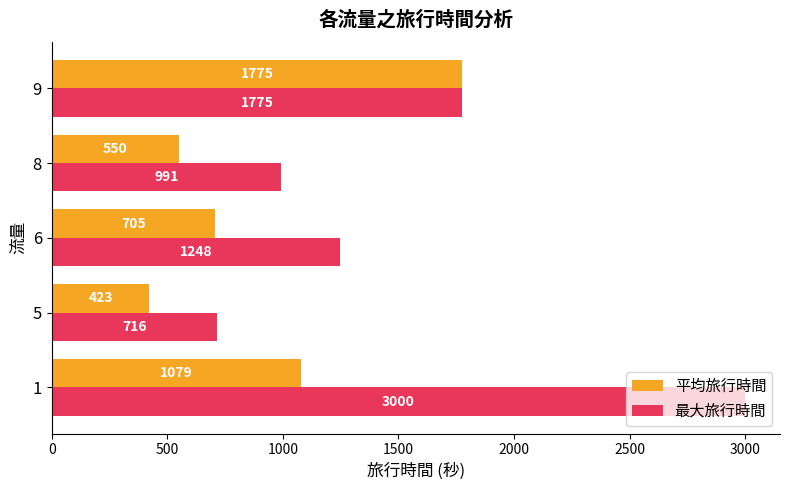

How many 最大旅行時間 values are between 991 and 1775?

3